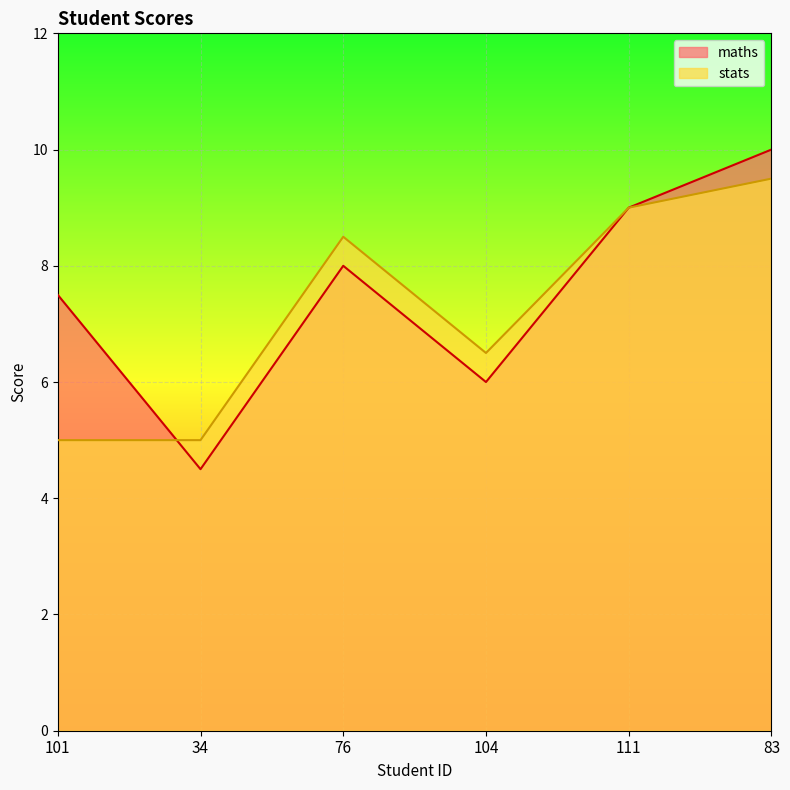

At 101, list the series in order from smallest to largest.

stats, maths